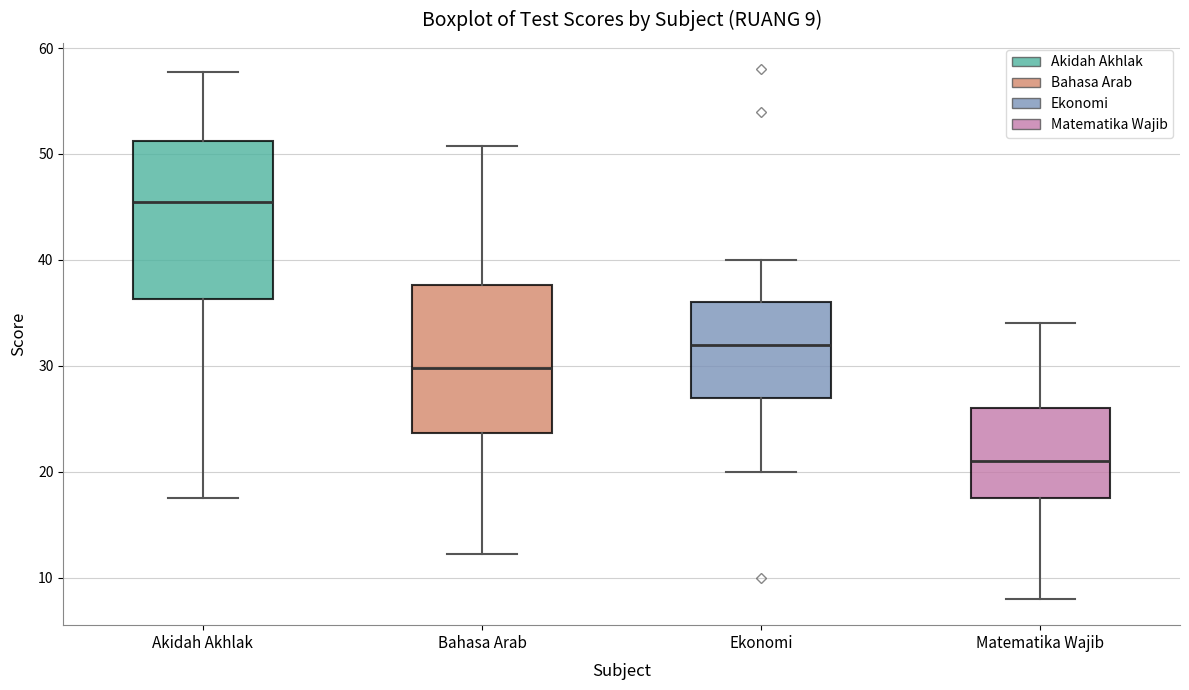

Which box's median line is the highest?

Akidah Akhlak